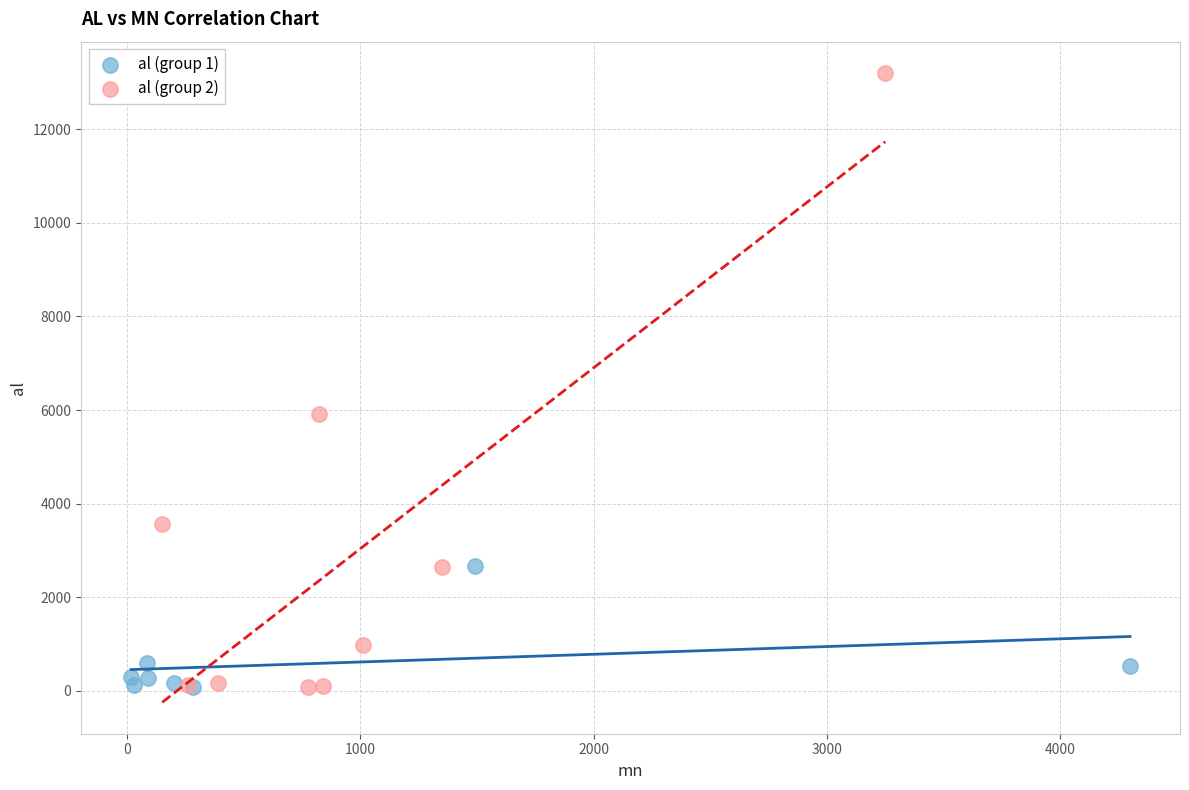

Which series reaches the maximum Y coordinate?

al (group 2)